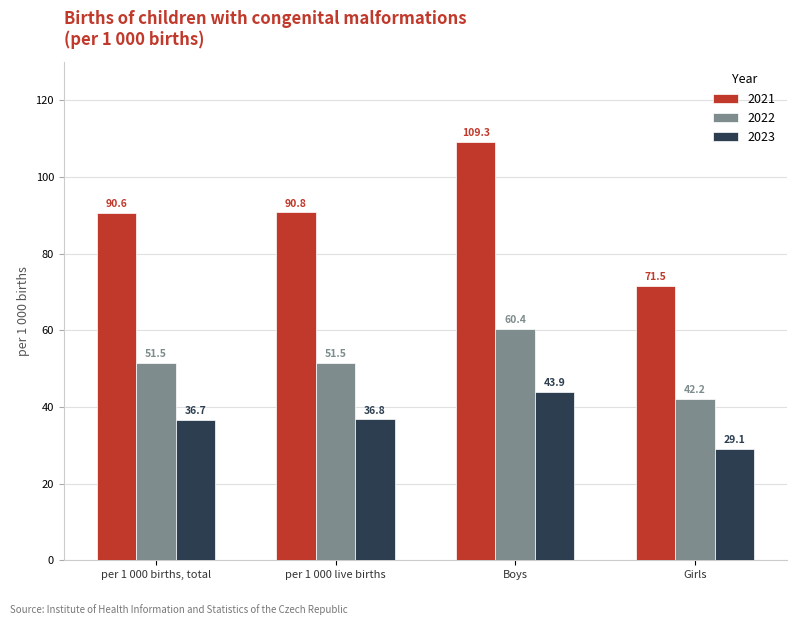

Rank the series by their average value, from highest to lowest.

2021, 2022, 2023